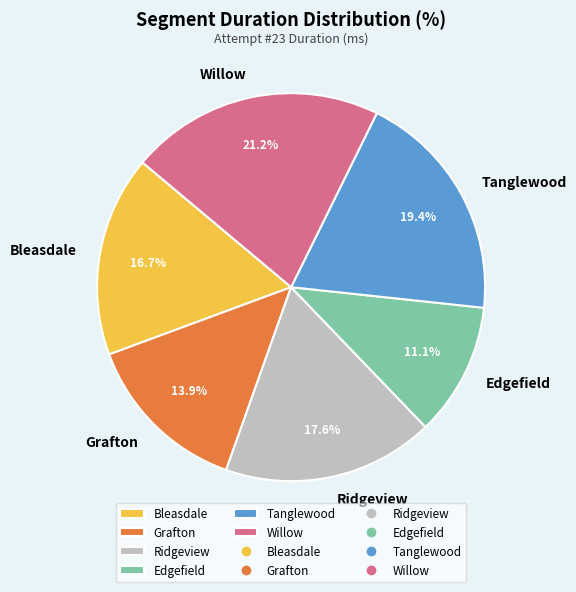

Which has a higher value, Willow or Edgefield?

Willow